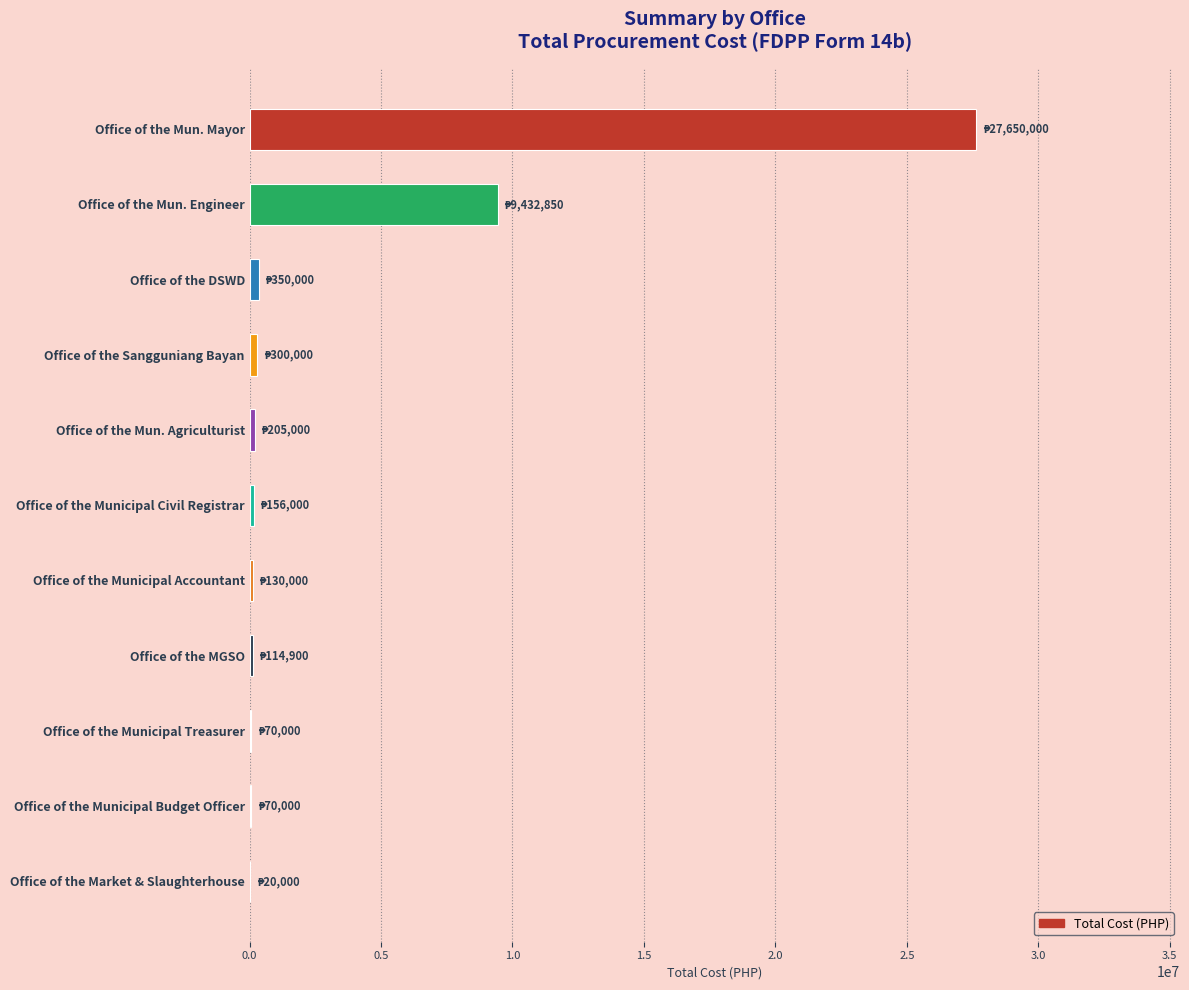

The chart shows a value of 9432850 at Office of the Mun. Engineer. True or false?

True